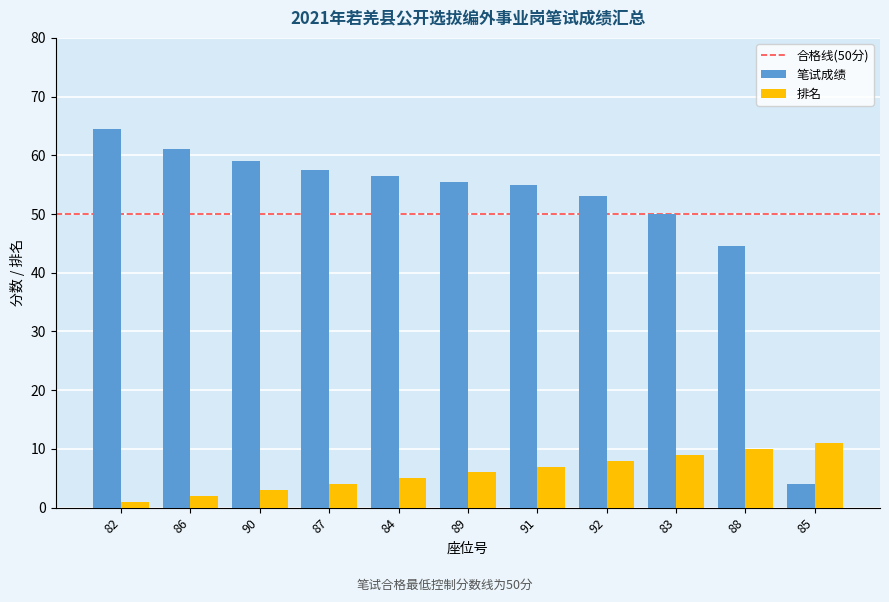

Reading left to right, what are all the values shown in this chart?

笔试成绩: 64.5	61.0	59.0	57.5	56.5	55.5	55.0	53.0	50.0	44.5	4.0
排名: 1.0	2.0	3.0	4.0	5.0	6.0	7.0	8.0	9.0	10.0	11.0